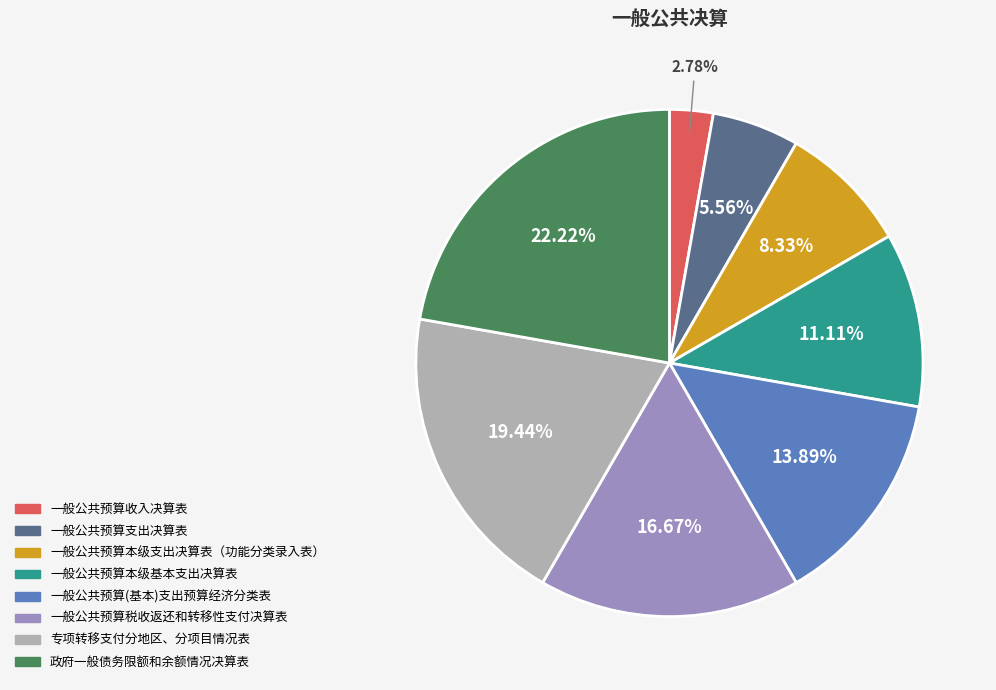

To the nearest percent, what is the difference between the 一般公共预算税收返还和转移性支付决算表 and 一般公共预算收入决算表 slice percentages?

14%